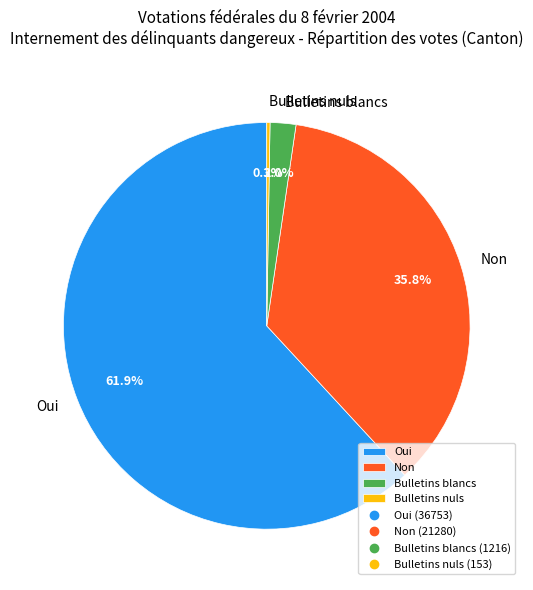

Between Bulletins blancs and Non, which is larger?

Non